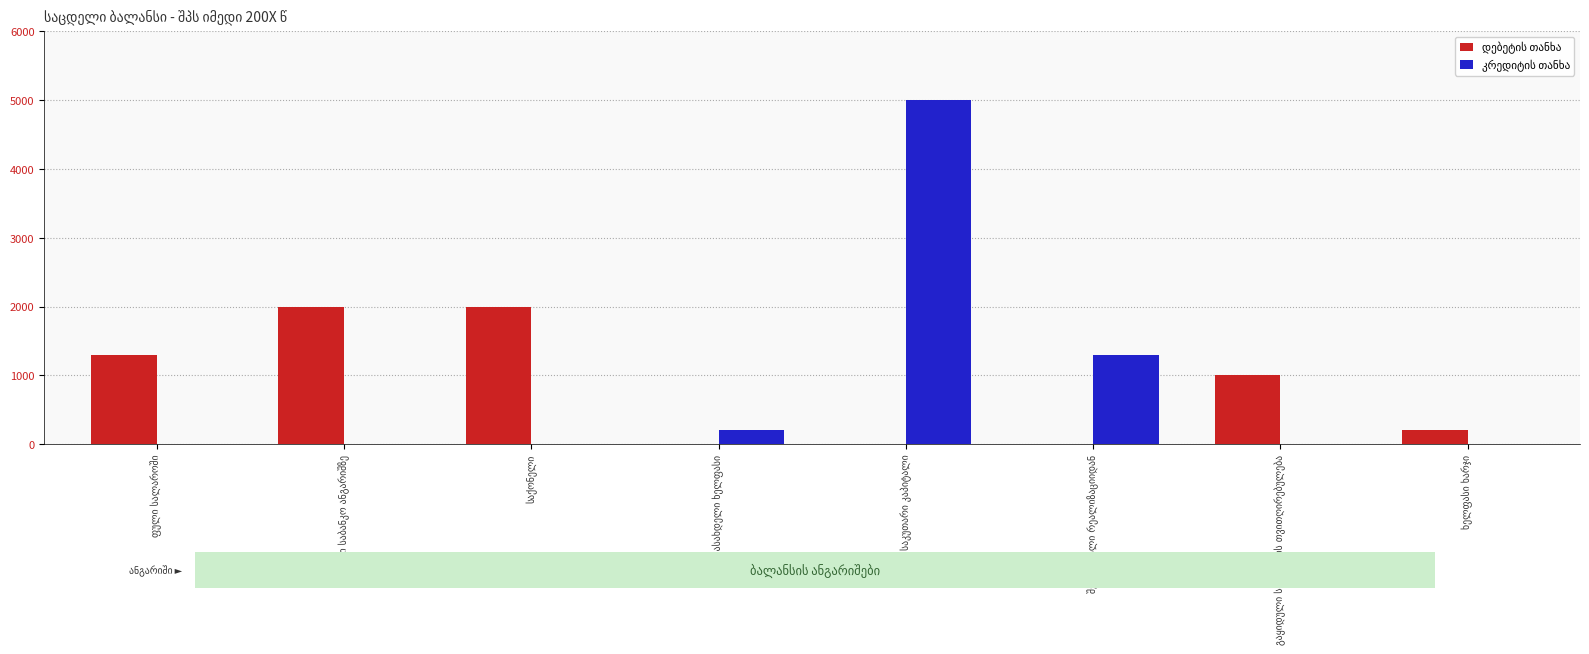

What is the greatest value displayed?

5000